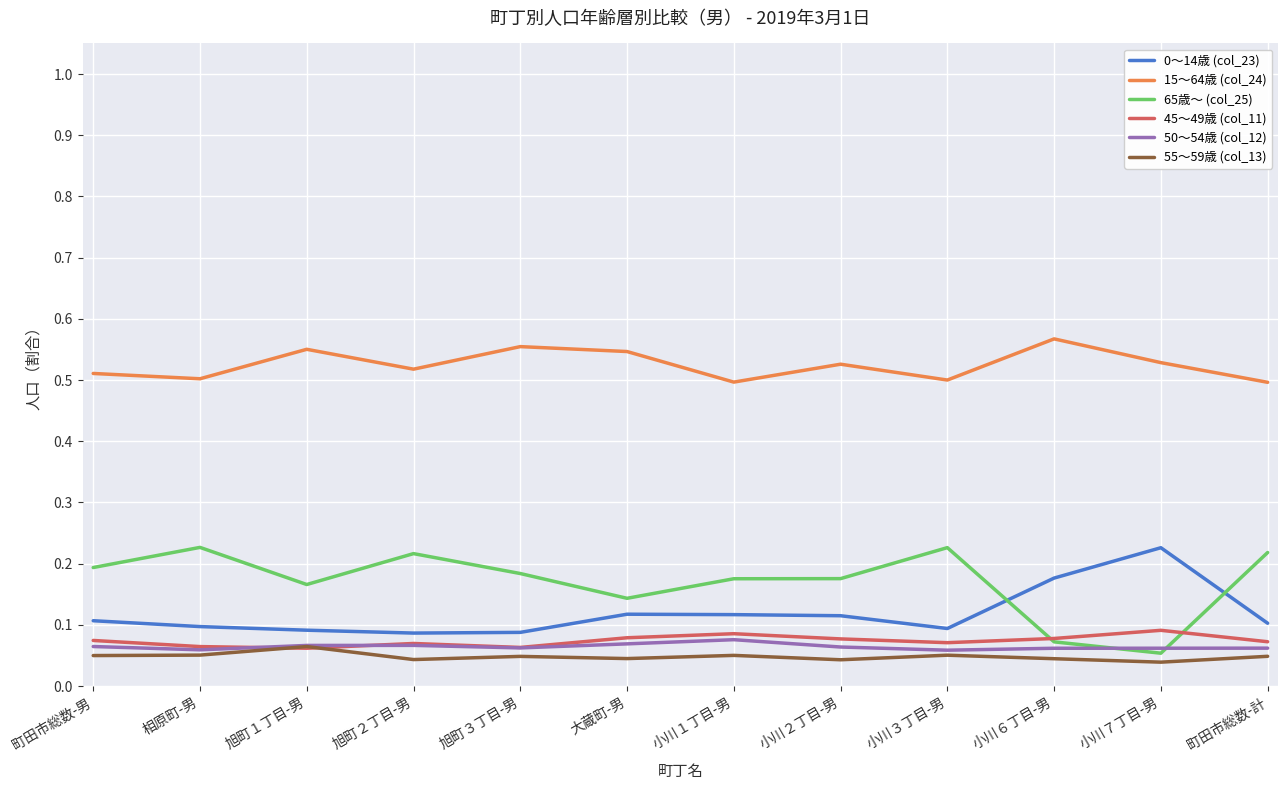

True or false: 45～49歳 (col_11) has a value of 0.1 at 大蔵町-男.

True